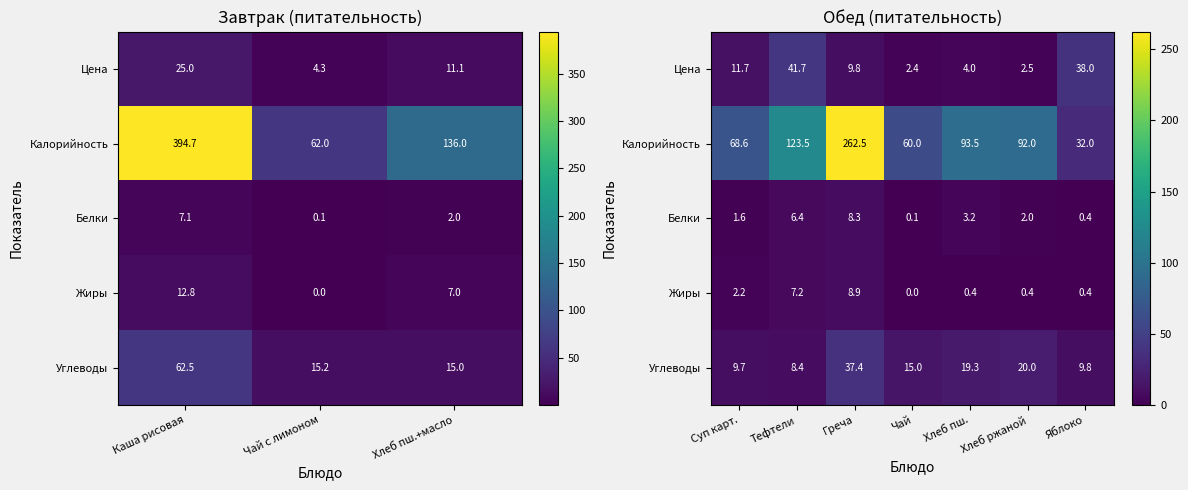

How many values in Жиры are above zero?

6